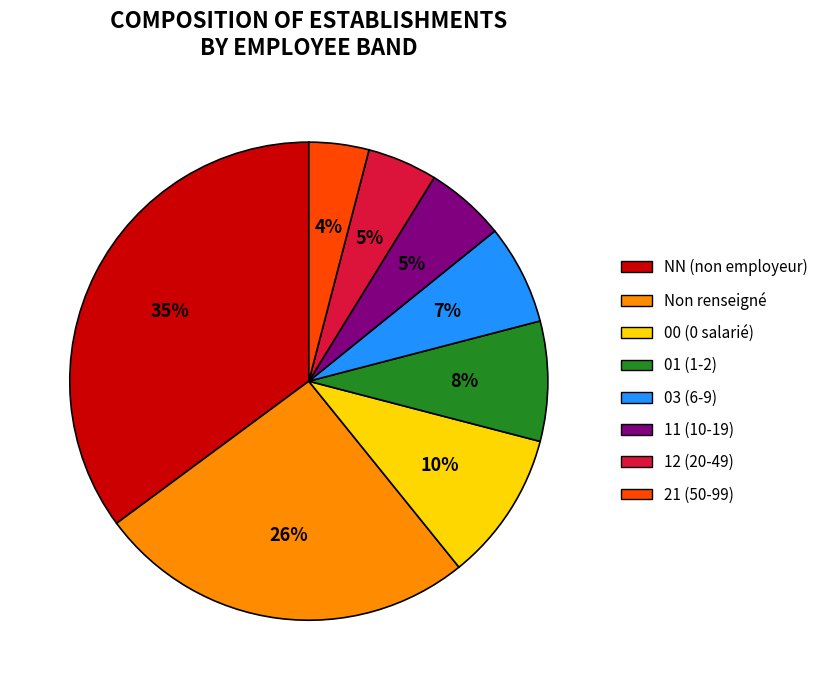

Which category has the smallest portion of the pie?

21 (50-99)